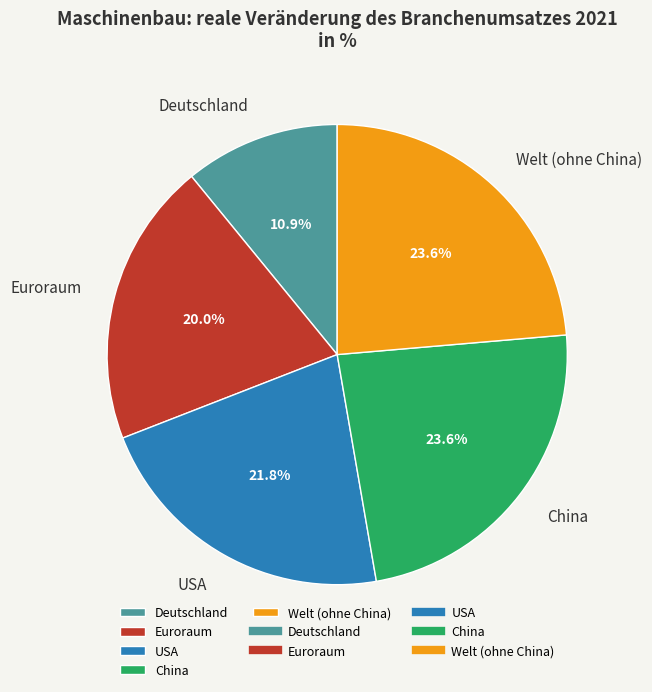

What percentage is NOT represented by USA?

78.2%